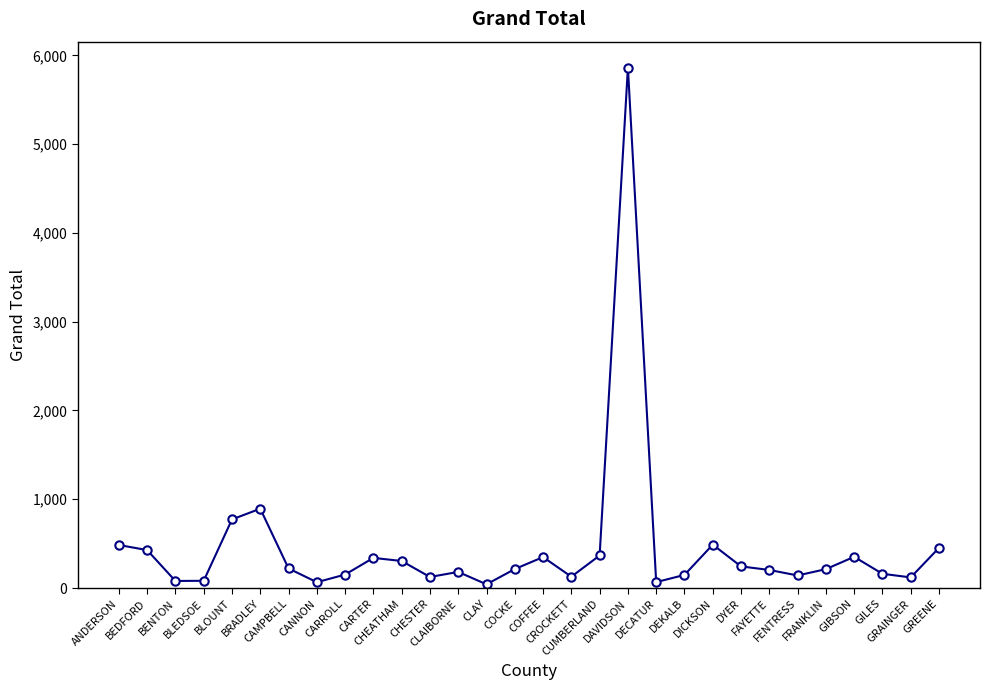

What is the label of the 21st point from the left?

DEKALB